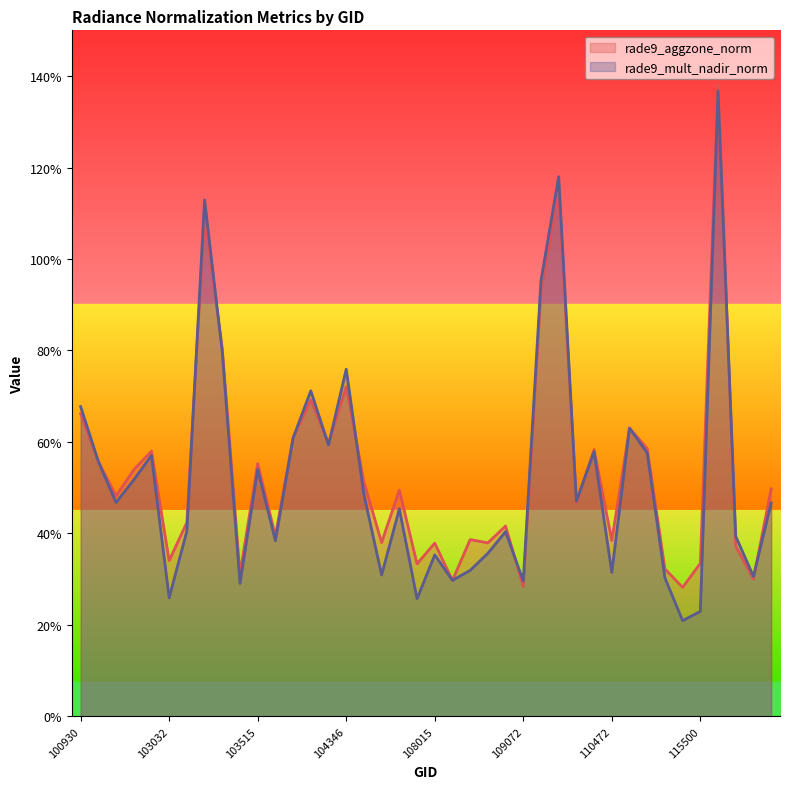

Reading left to right, extract all data points from this chart.

rade9_aggzone_norm: 0.7	0.6	0.5	0.5	0.6	0.3	0.4	1.1	0.8	0.3	0.6	0.4	0.6	0.7	0.6	0.7	0.5	0.4	0.5	0.3	0.4	0.3	0.4	0.4	0.4	0.3	0.9	1.2	0.5	0.6	0.4	0.6	0.6	0.3	0.3	0.3	1.4	0.4	0.3	0.5
rade9_mult_nadir_norm: 0.7	0.6	0.5	0.5	0.6	0.3	0.4	1.1	0.8	0.3	0.5	0.4	0.6	0.7	0.6	0.8	0.5	0.3	0.5	0.3	0.4	0.3	0.3	0.4	0.4	0.3	1.0	1.2	0.5	0.6	0.3	0.6	0.6	0.3	0.2	0.2	1.4	0.4	0.3	0.5